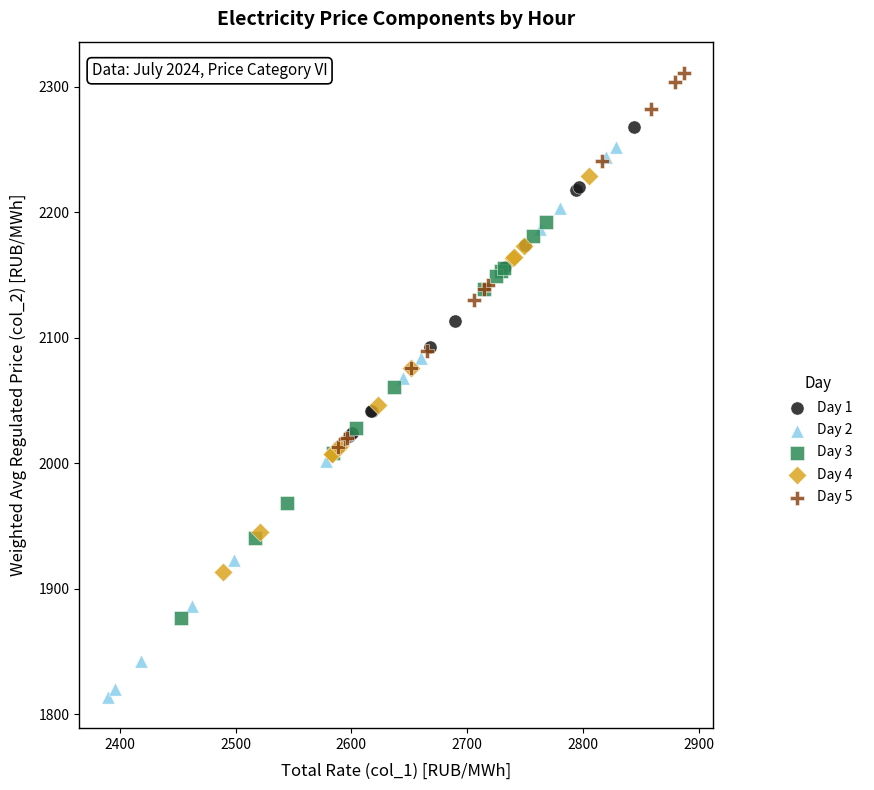

Which series contains the highest Y value?

Day 5